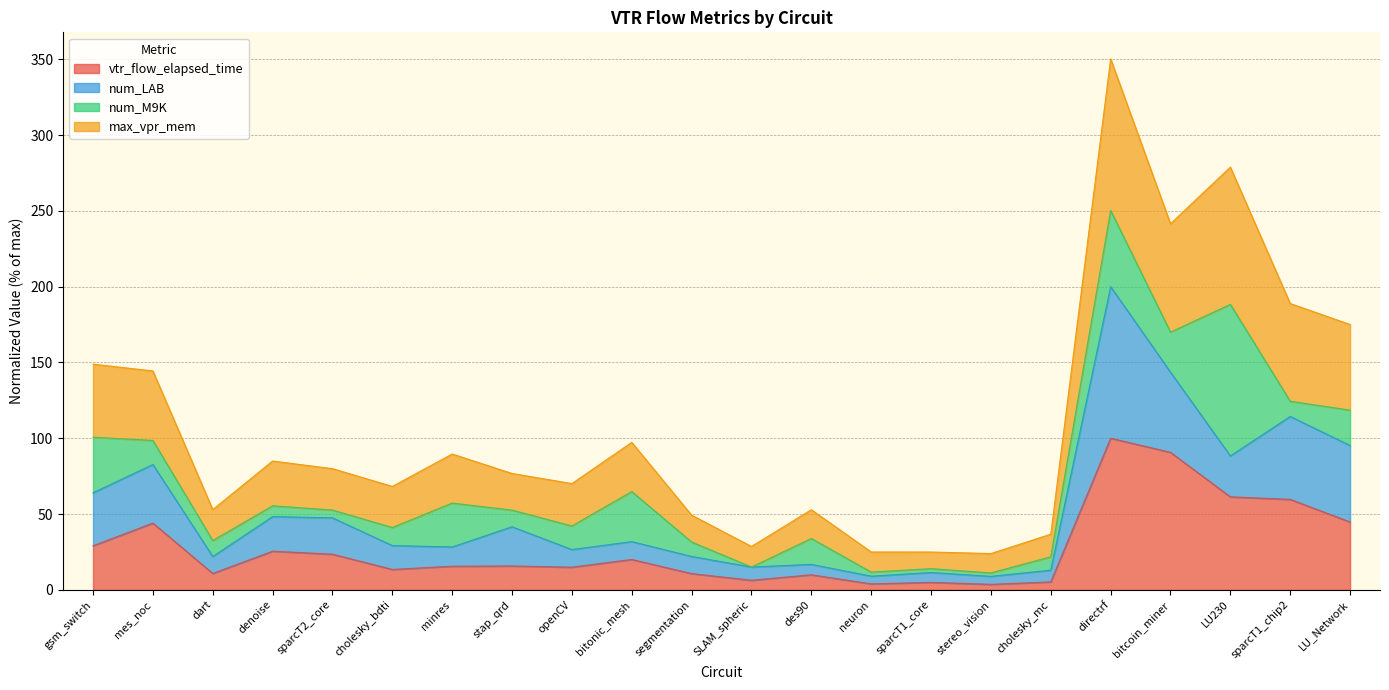

True or false: vtr_flow_elapsed_time and max_vpr_mem intersect in this chart.

False